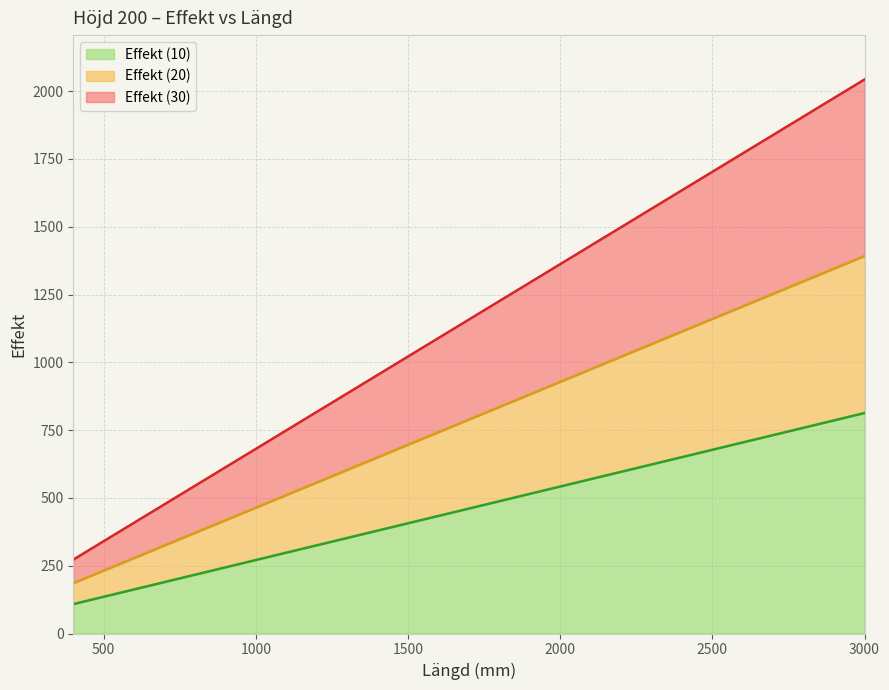

What is the difference between the highest and lowest values at 2600?

1066.0